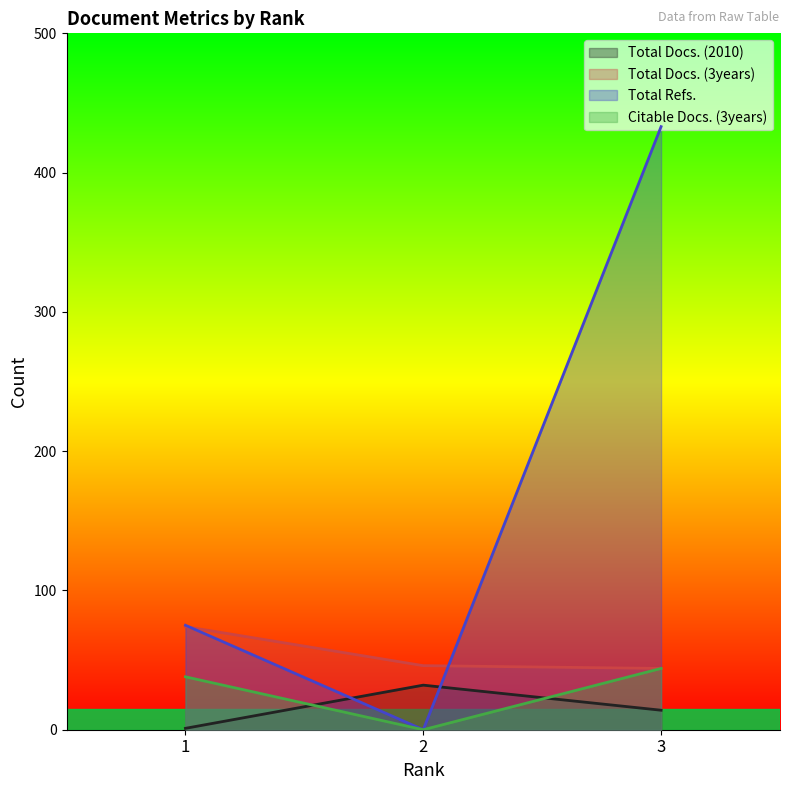

Is the value of Total Docs. (2010) at 2 greater than the value of Total Docs. (3years) at 3?

No